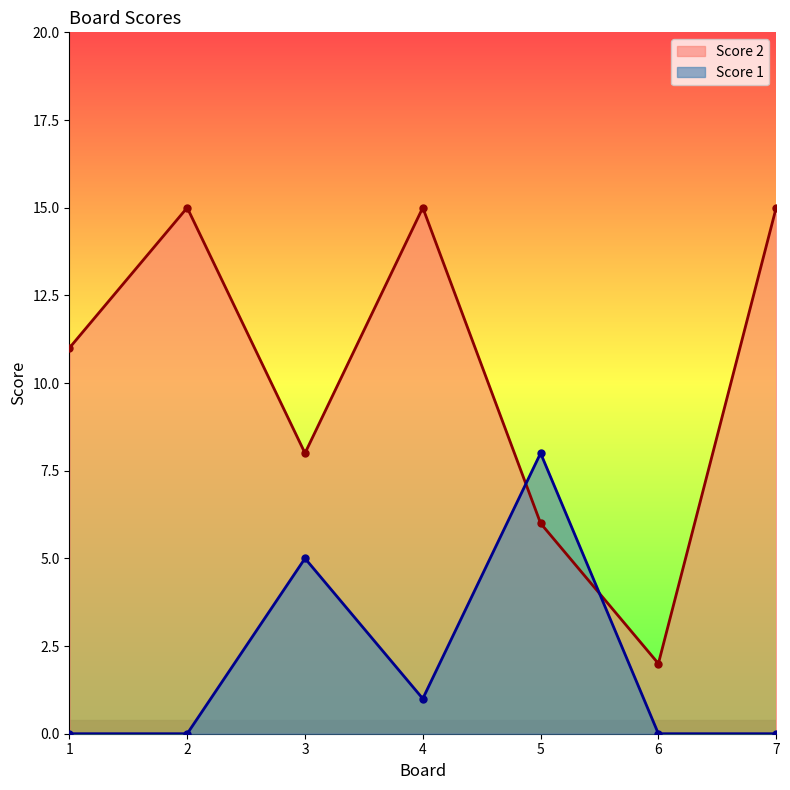

What is the minimum value for Score 2?

2